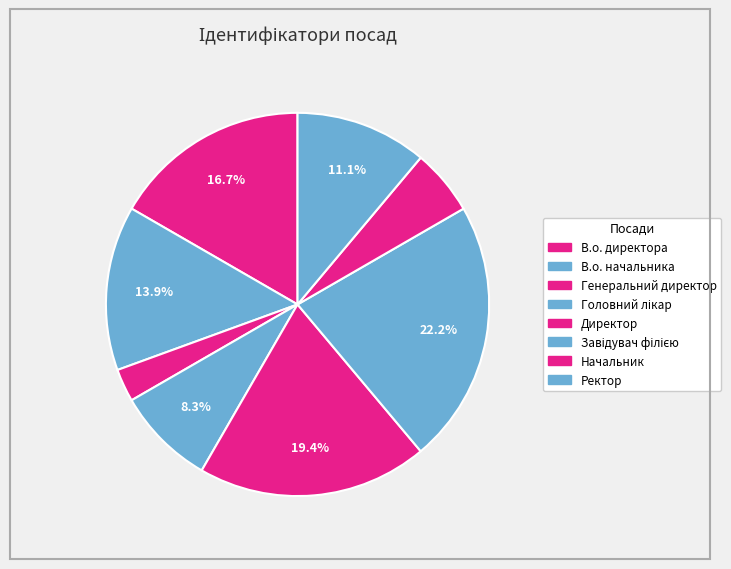

How many segments does this pie chart have?

8